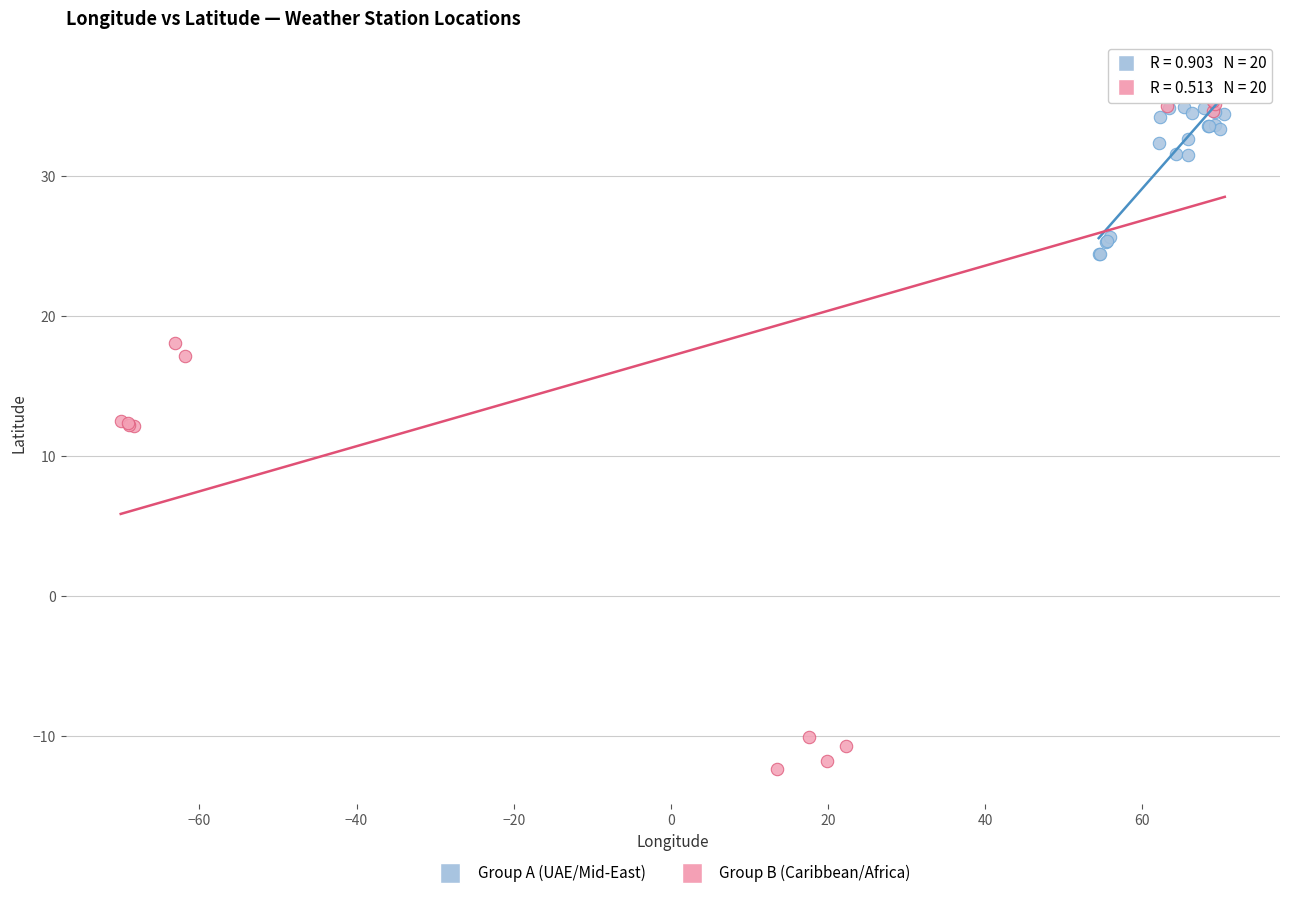

Which series contains the lowest Y value?

Group B (Caribbean/Africa)